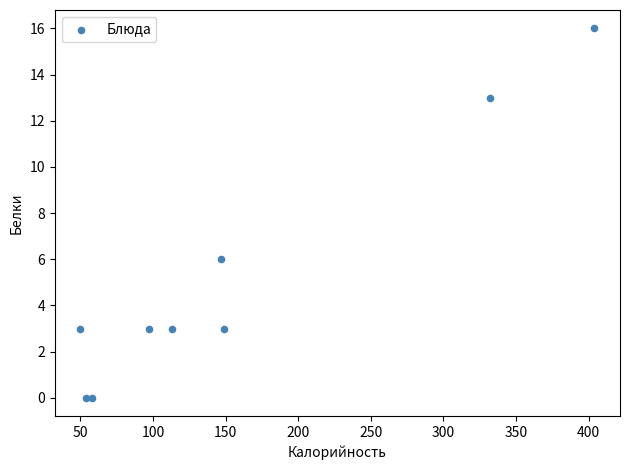

What Y value in the scatter plot is closest to 8?

6